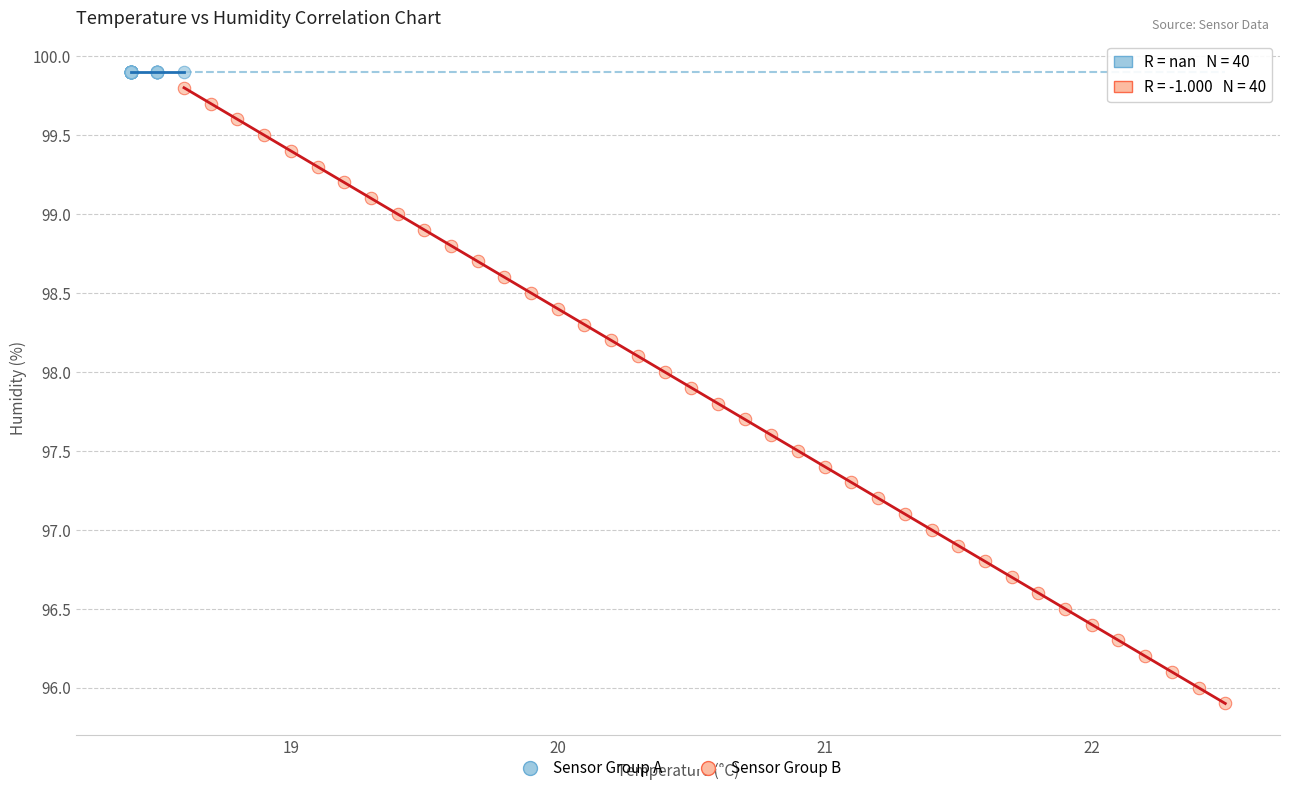

Which series reaches the minimum Y coordinate?

Sensor Group B